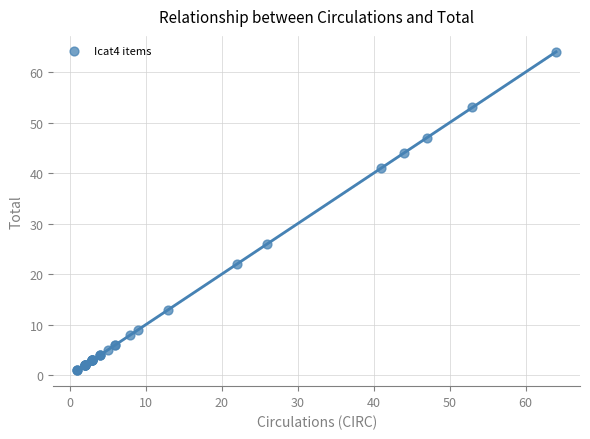

What Y value in the scatter plot is closest to 32?

26